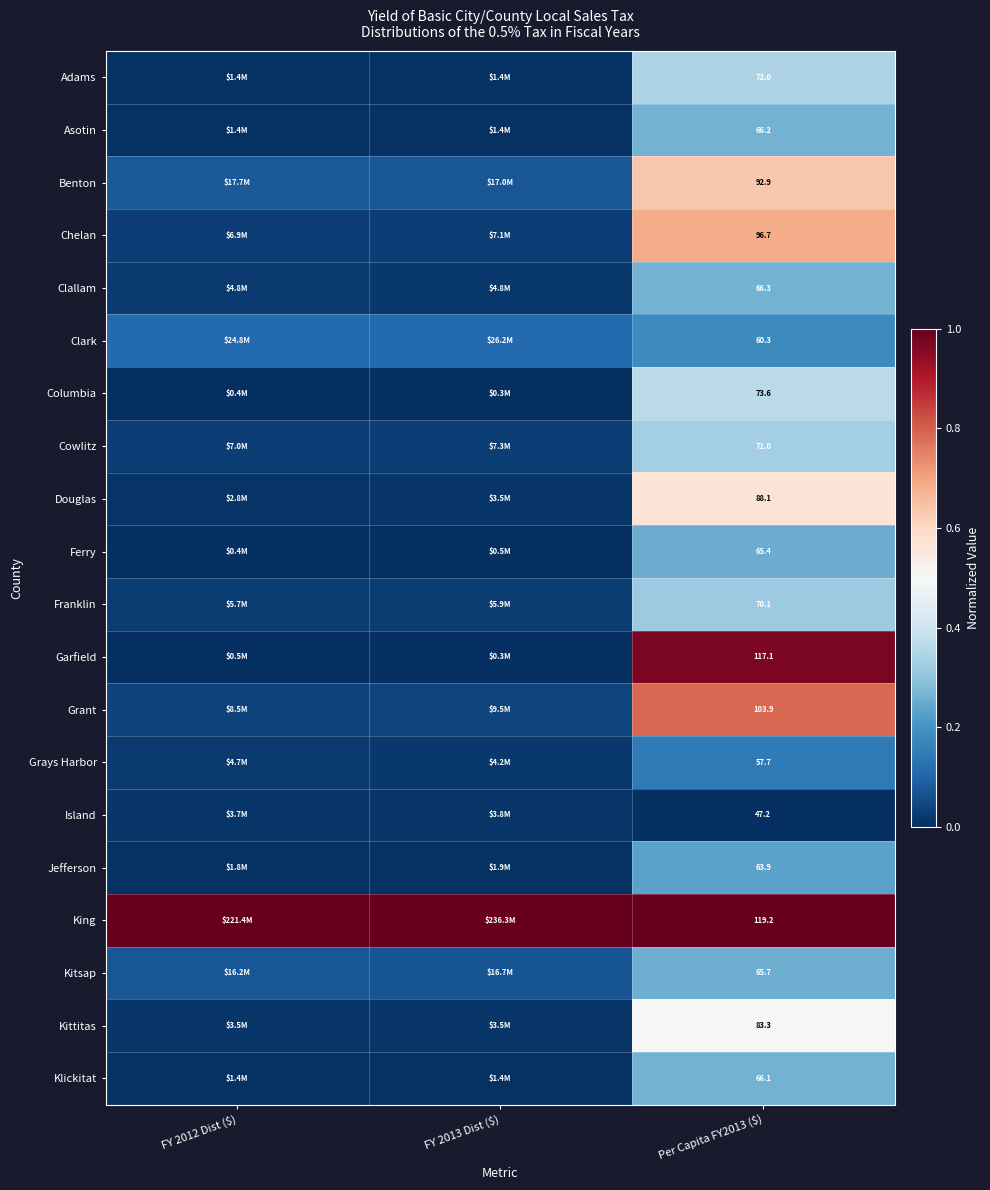

At which category is the sum across all series the highest?

Per Capita FY2013 ($)